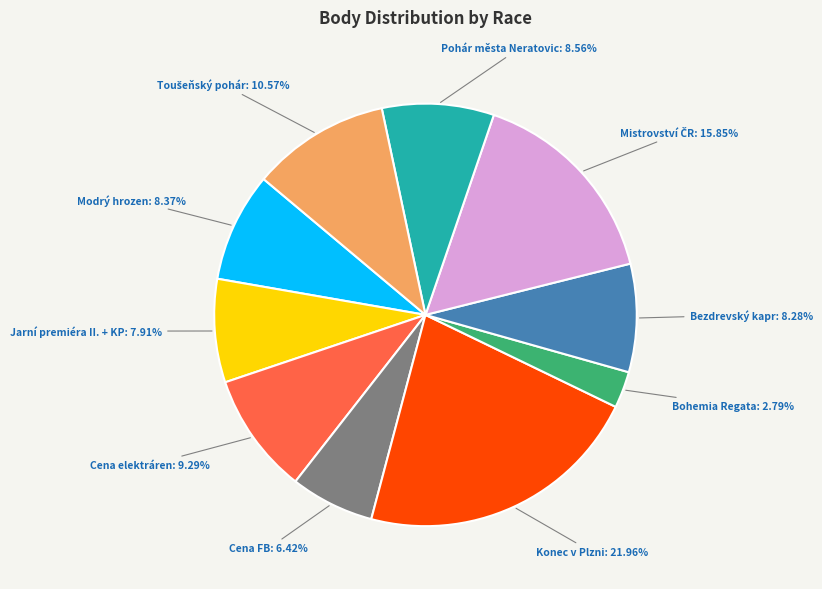

Is there any slice that represents more than half of the pie?

No